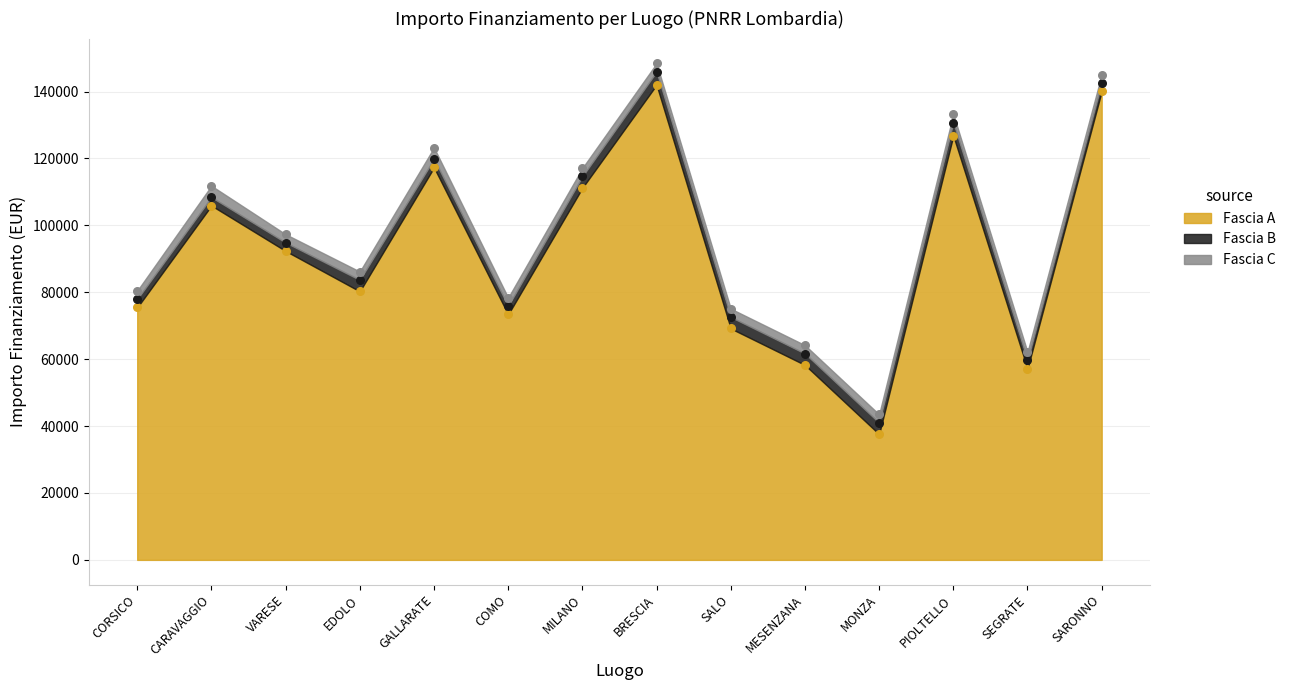

At how many categories does at least one series exceed 95707?

6